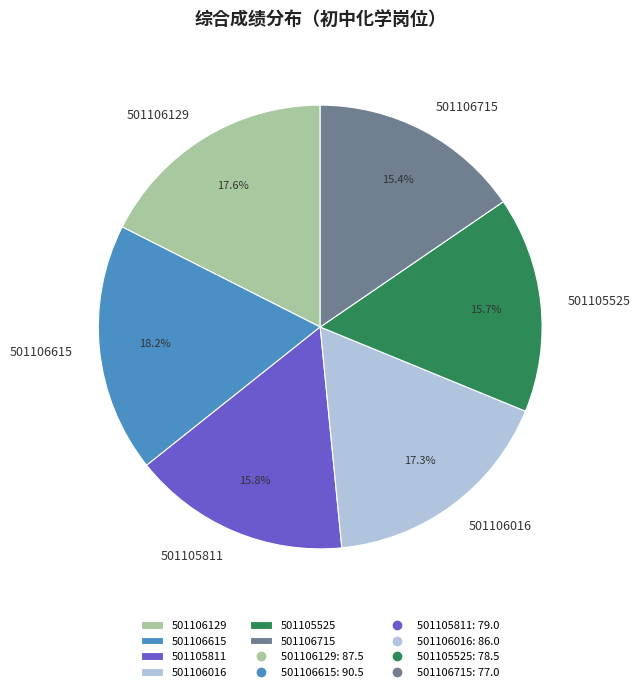

To the nearest percent, what is the difference between the largest and smallest slice percentages?

3%